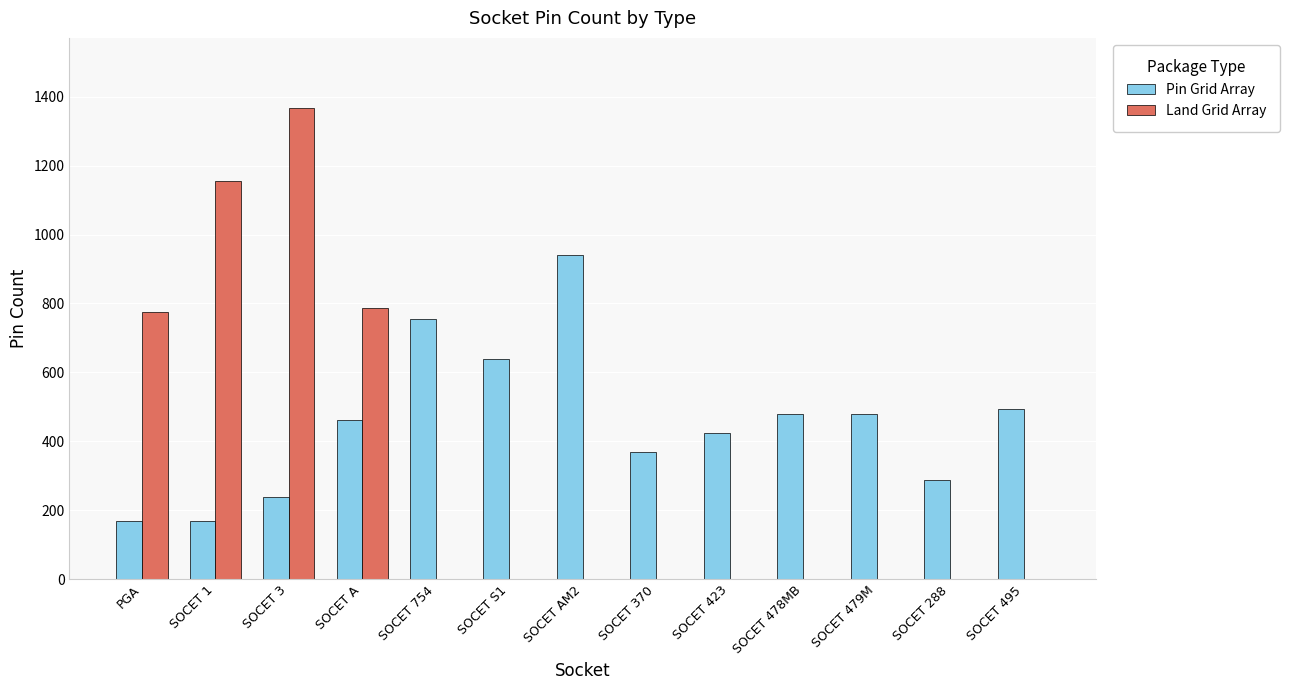

Which category has the highest value in the Land Grid Array series?

SOCET 3